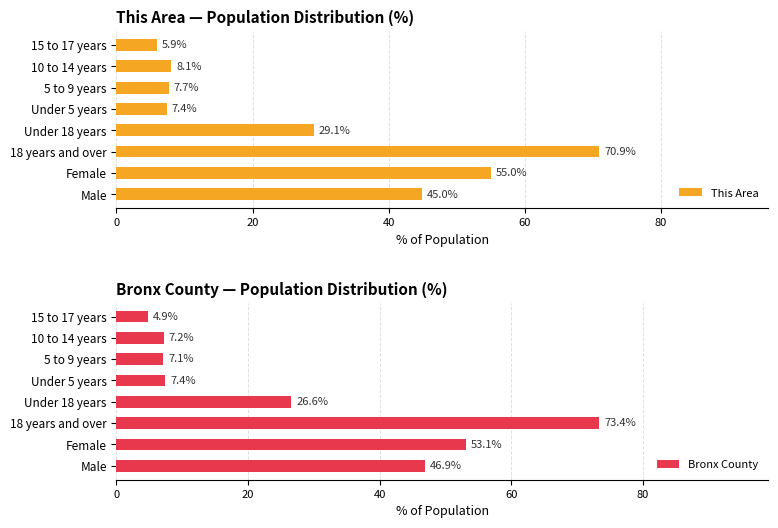

What is the sum of the This Area values at 10 to 14 years and Female?

63.1